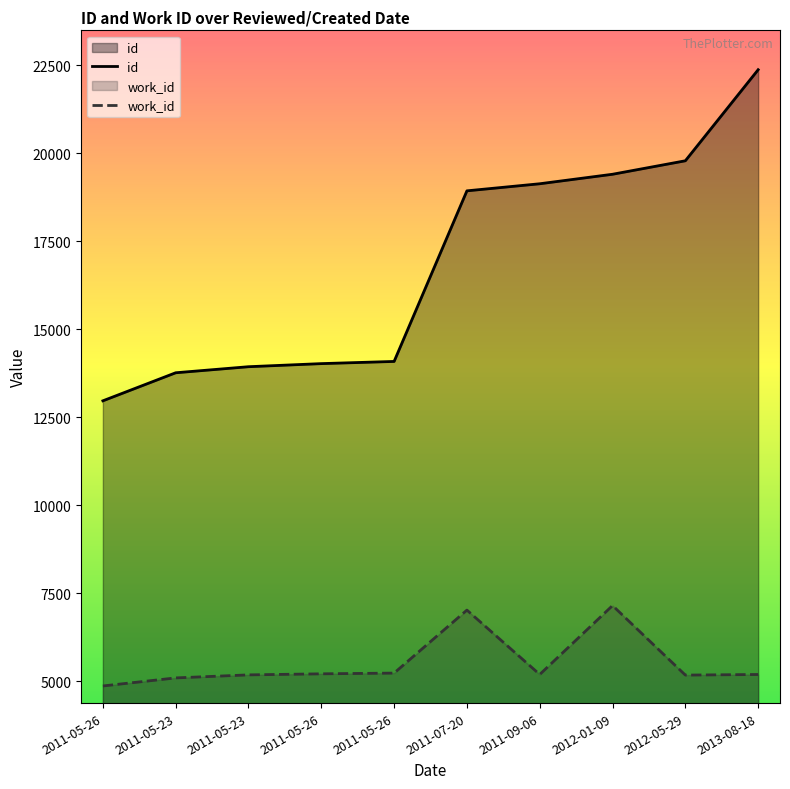

What is the sum of the work_id values at 2011-05-23 and 2011-09-06?

10374